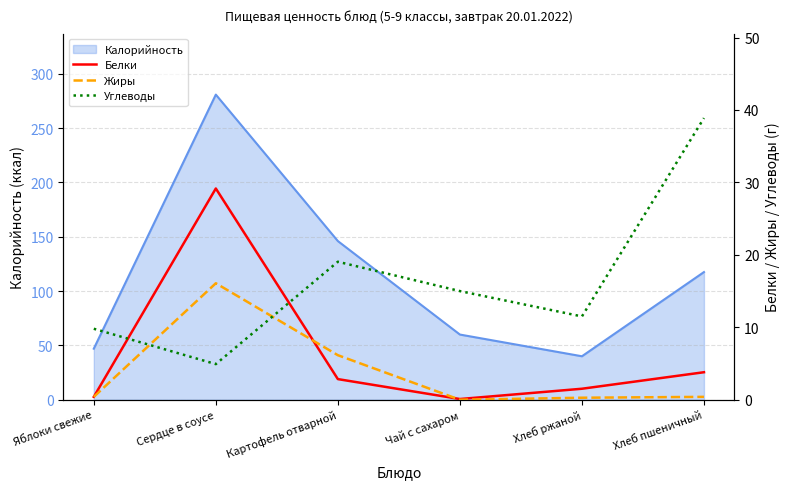

What is the value of the Белки point at the 3rd from the left?

2.9